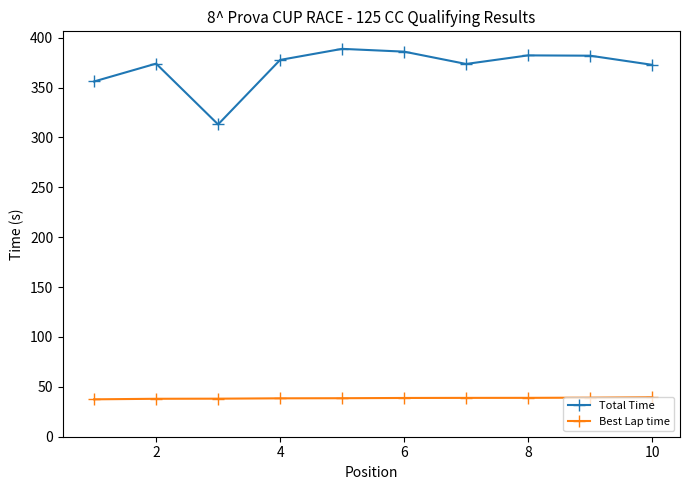

What is the minimum value for Total Time?

313.1